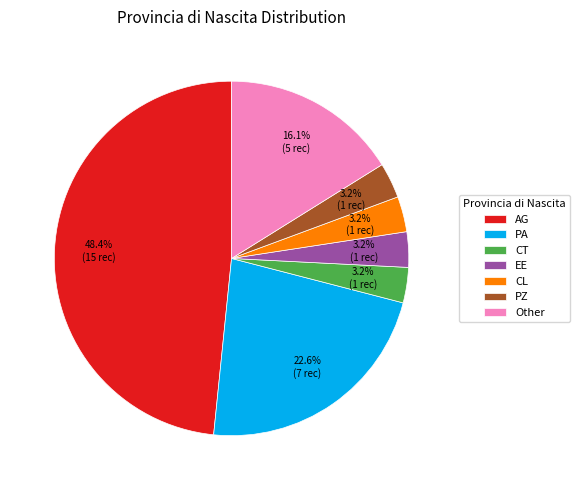

Approximately how many times larger is the value at CT compared to CL?

1.0